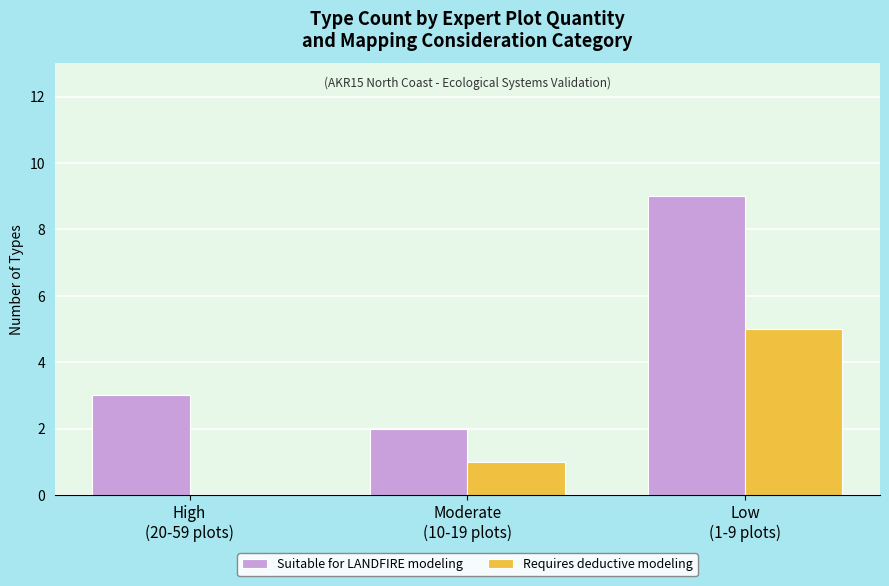

True or false: Requires deductive modeling has a value of 0 at High
(20-59 plots).

True